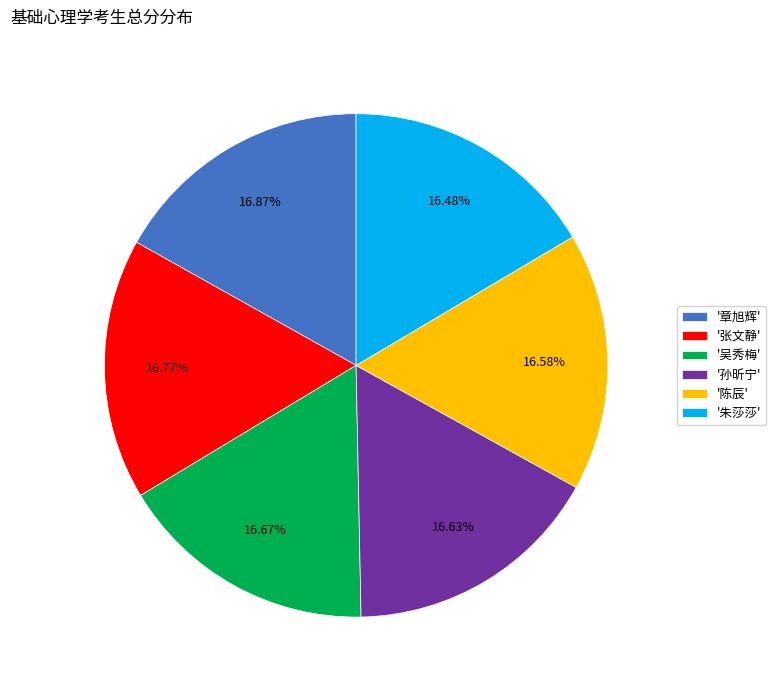

Approximately how many times larger is the value at '孙昕宁' compared to '吴秀梅'?

1.0